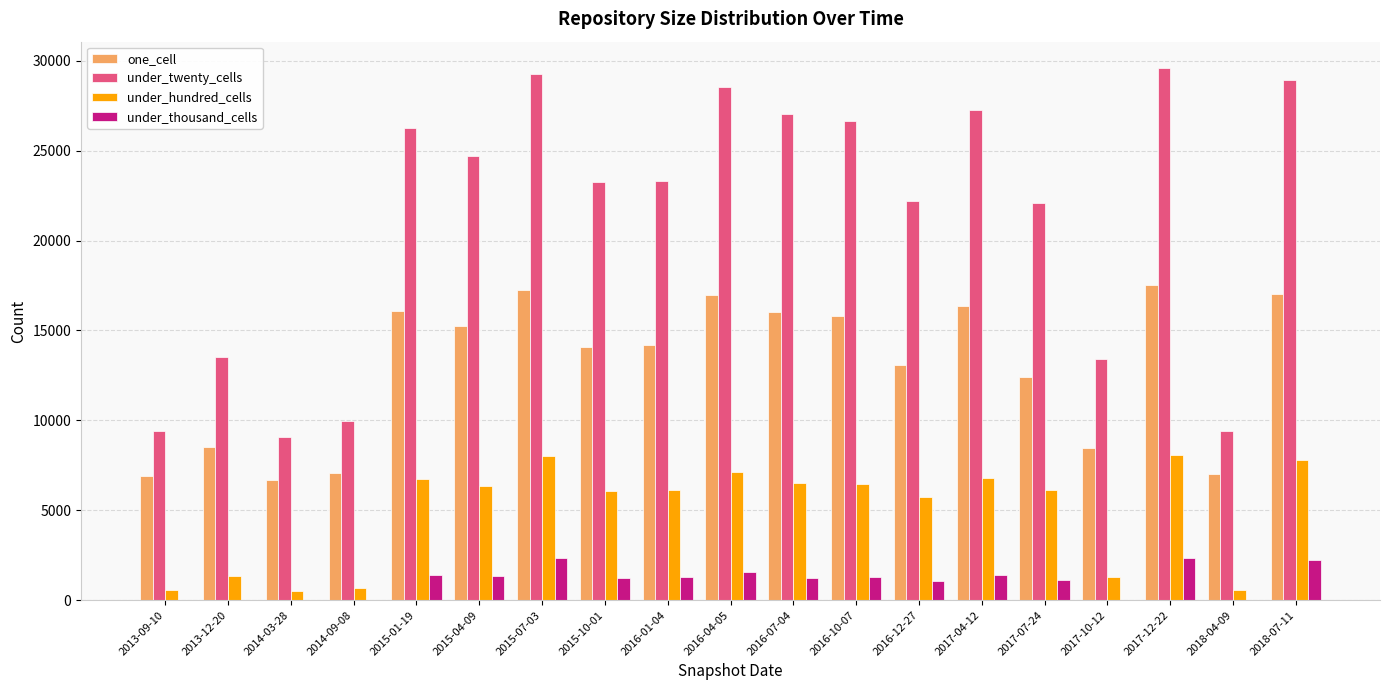

Between 2015-01-19 and 2016-12-27, which series saw the biggest shift?

under_twenty_cells